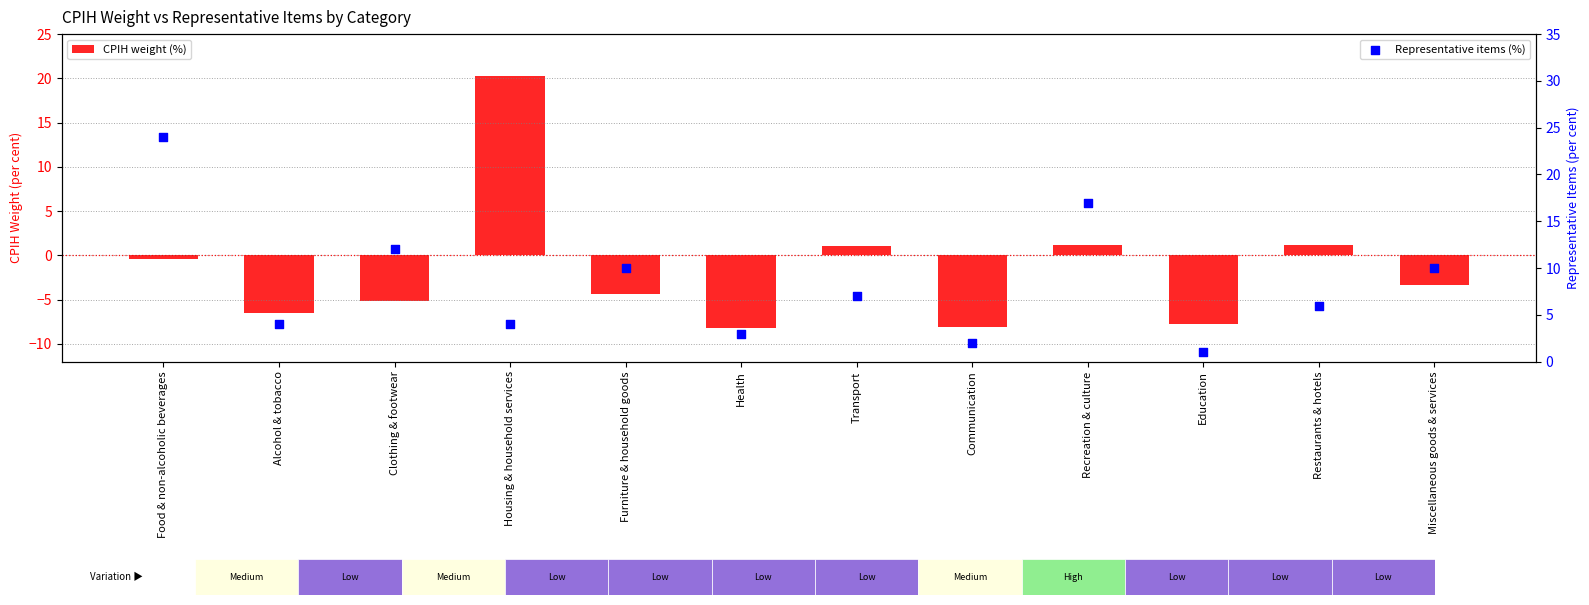

What is the total value across all series at Recreation & culture?

18.2